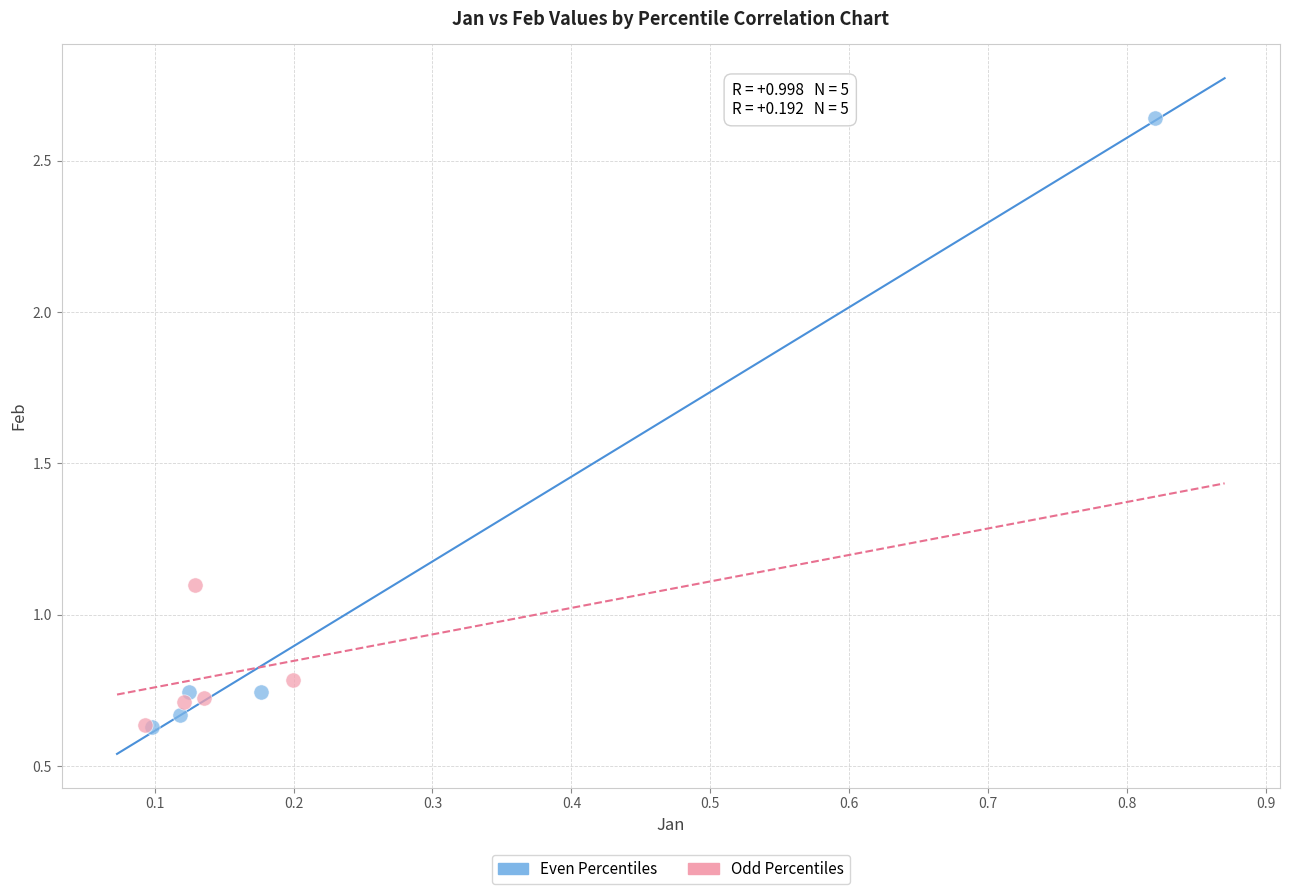

Which series reaches the maximum Y coordinate?

Even Percentiles